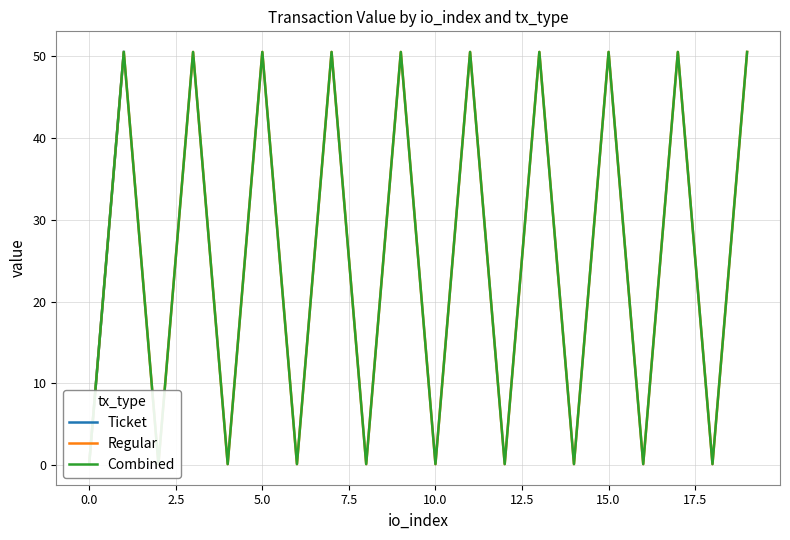

Which series changed the most between −2.5 and 0.0?

Combined